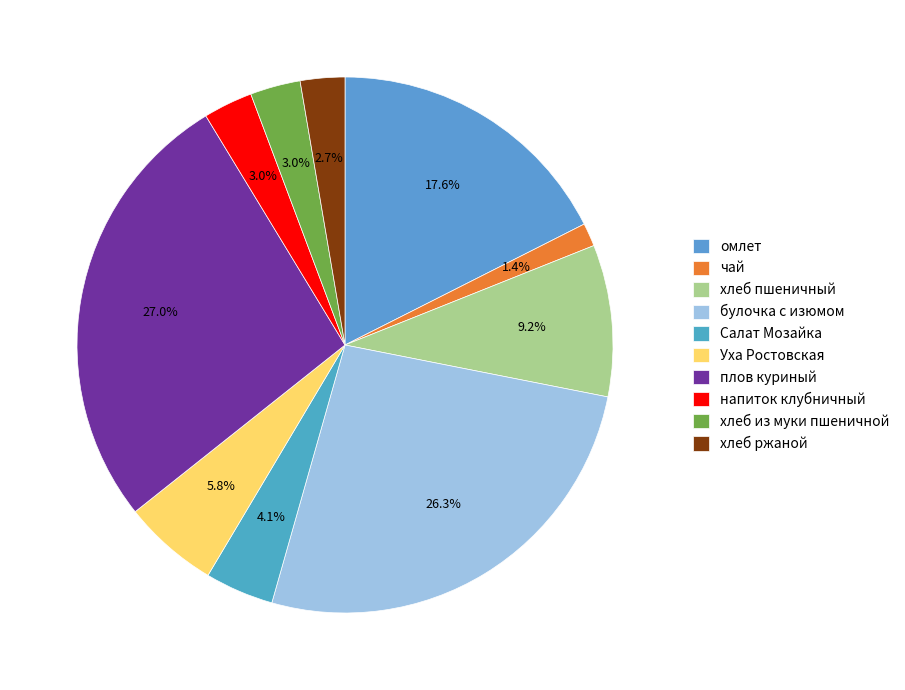

How many slices are in this pie chart?

10